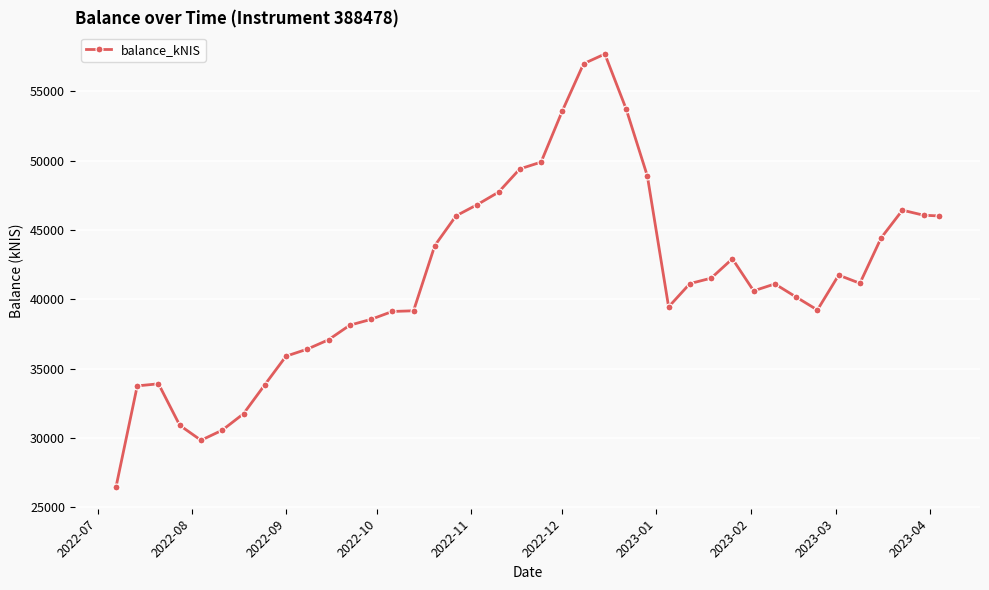

What is the value of the 22nd point from the left?

53593.0